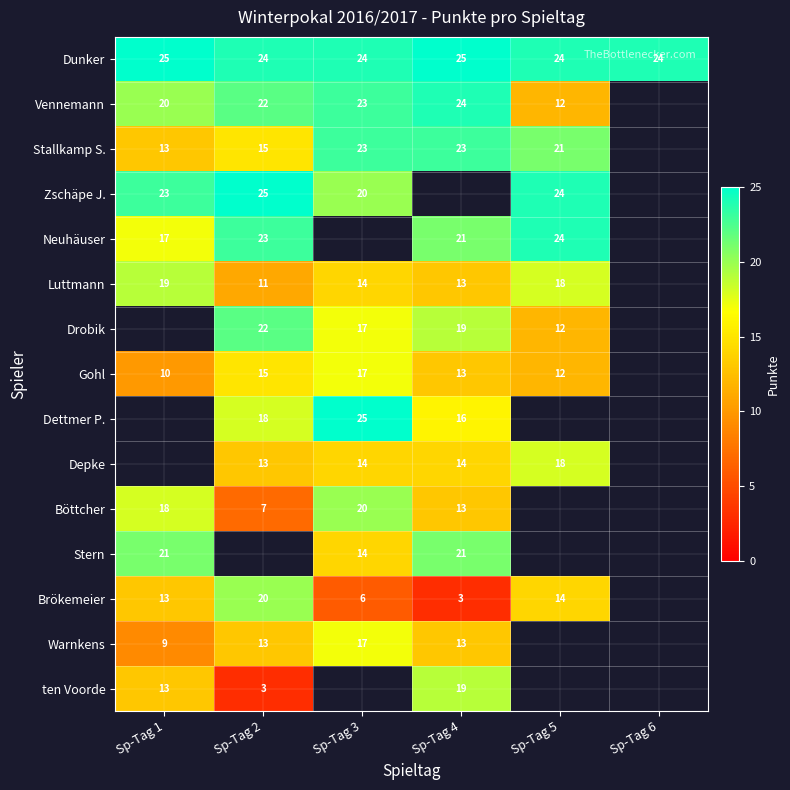

Which label corresponds to the smallest value in the chart?

Sp-Tag 4